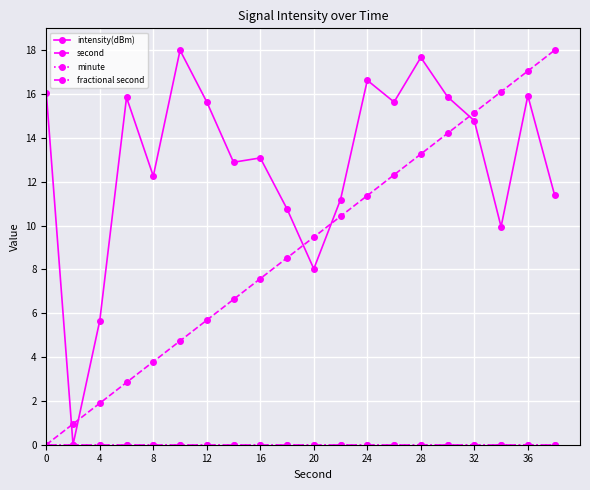

Does the chart have visible grid lines?

Yes